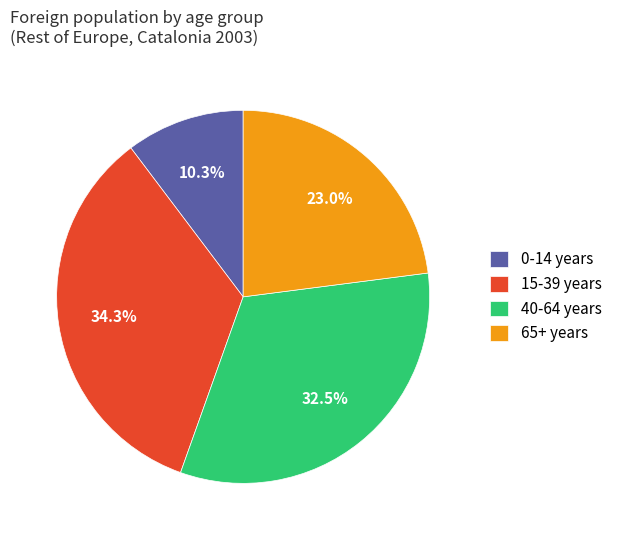

Do 65+ years and 15-39 years together represent more than half of the pie?

Yes